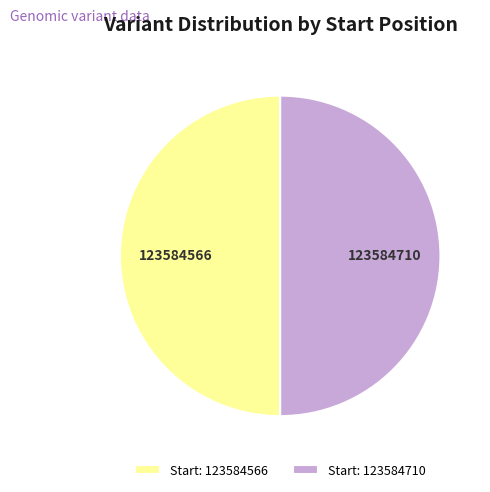

How many slices are in this pie chart?

2